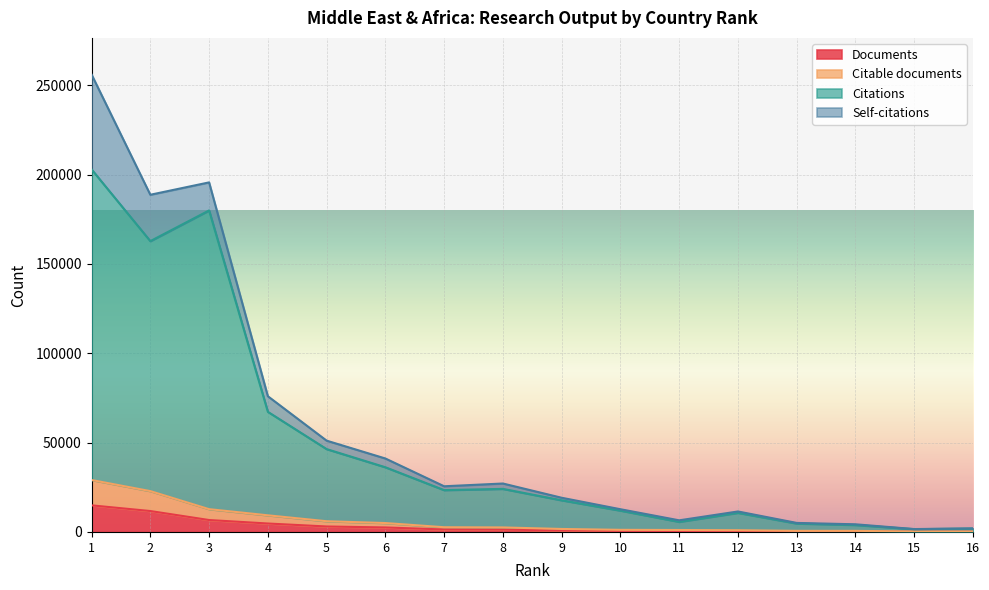

Which has a higher value, 12 or 15?

12